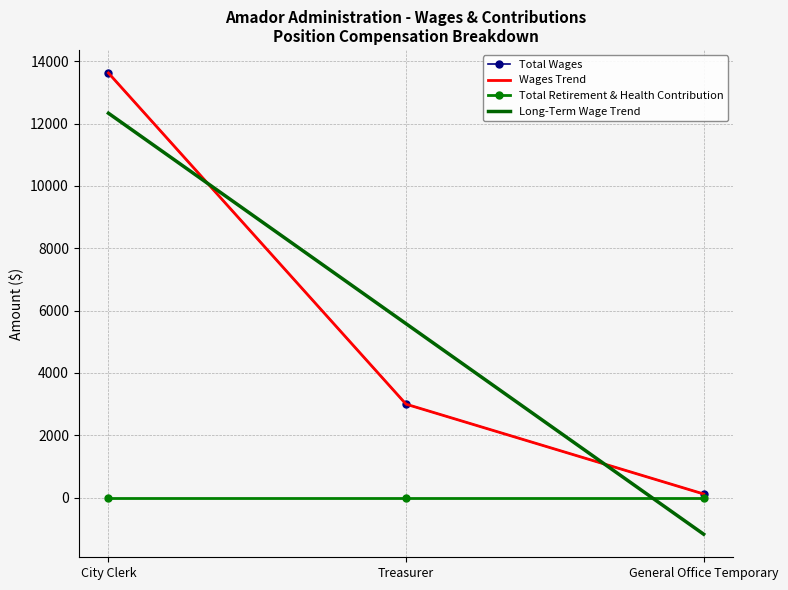

What is the minimum value shown in the chart?

-1170.0